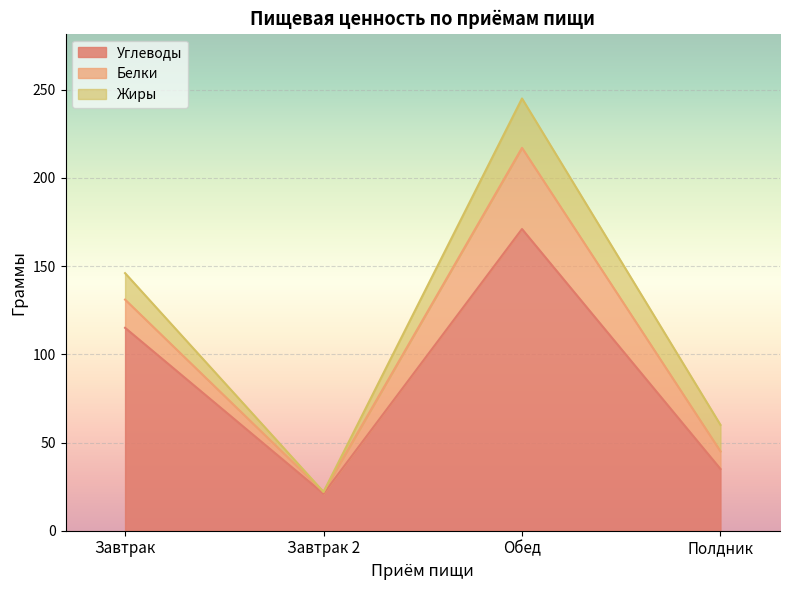

True or false: Углеводы and Жиры intersect in this chart.

False